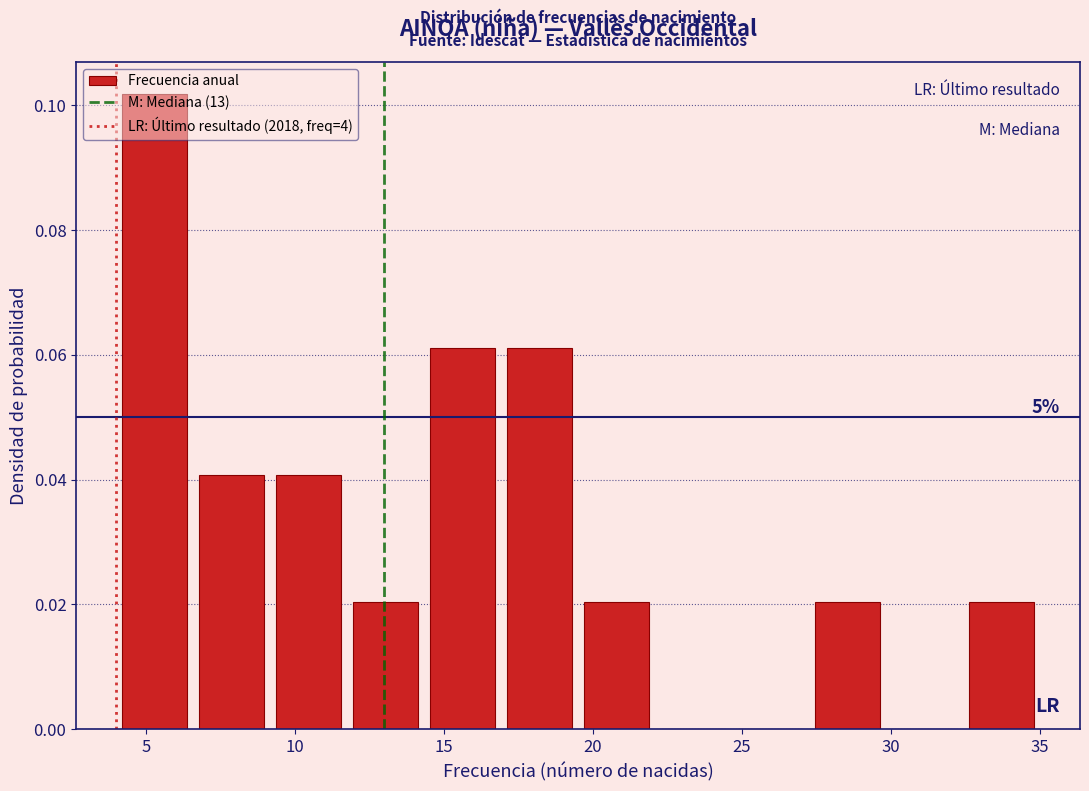

Which range on the x-axis has the tallest bar?

4.0 to 6.5